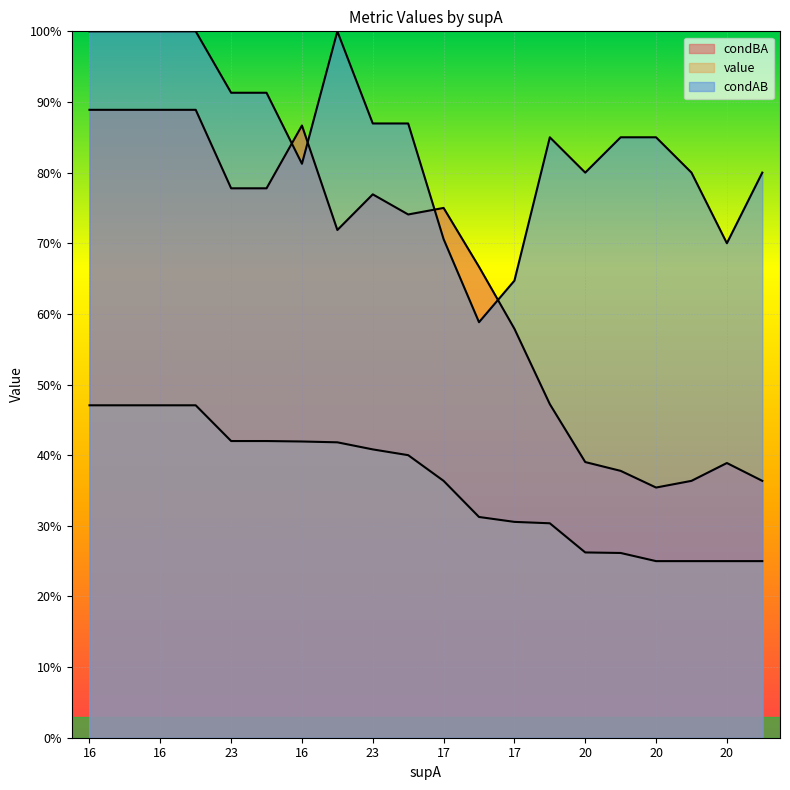

Does the chart display data point markers on the line(s)?

No